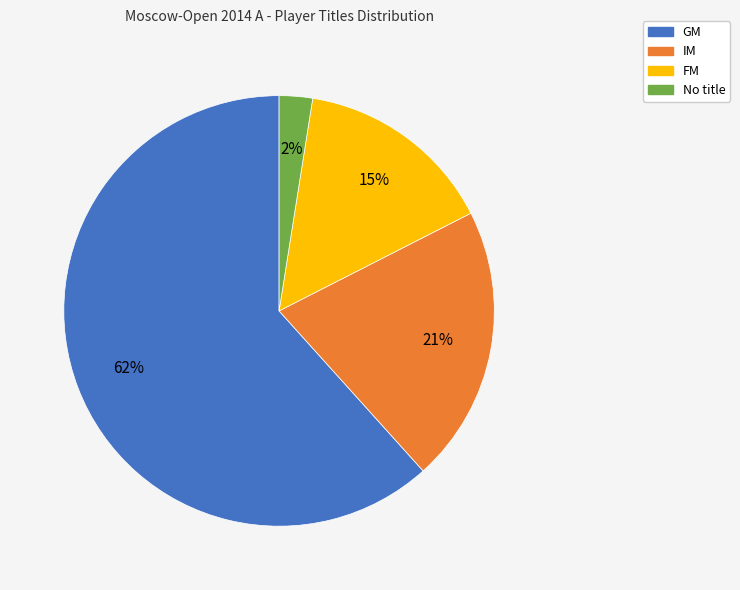

Does any single category account for the majority?

Yes